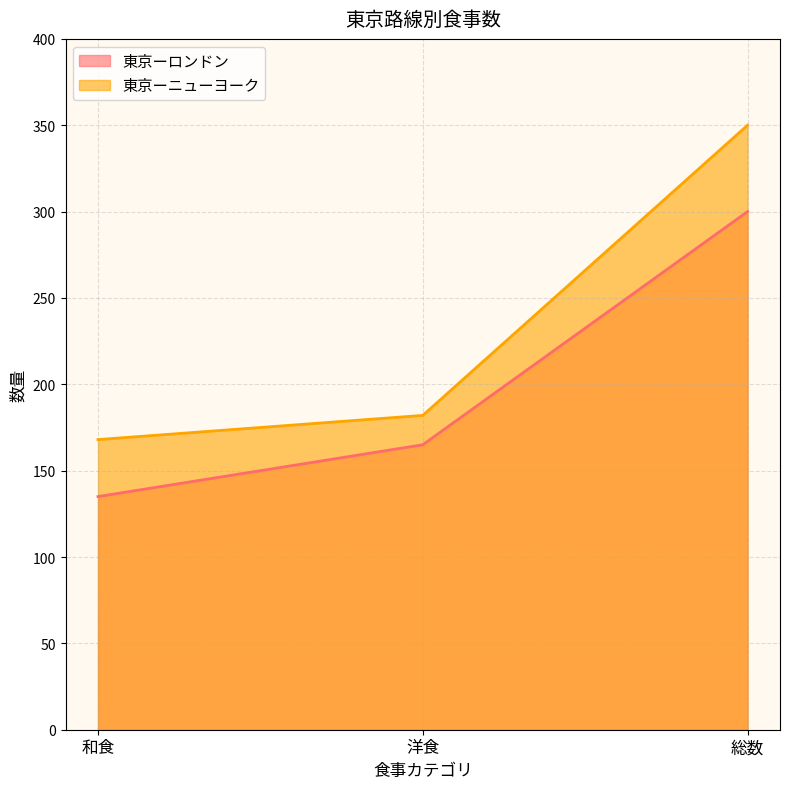

List the labels in order of 東京ーロンドン value, largest first.

総数, 洋食, 和食